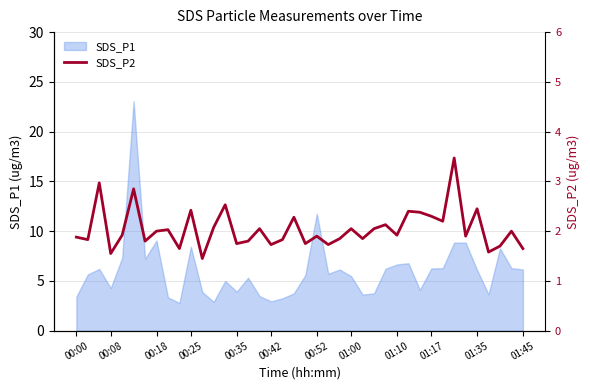

Where is the data nearest to the value 2?

00:18